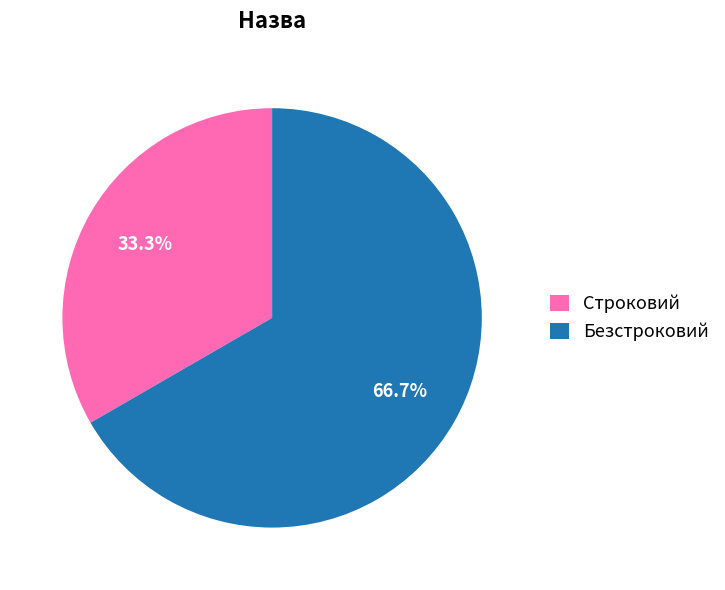

How many slices are in this pie chart?

2